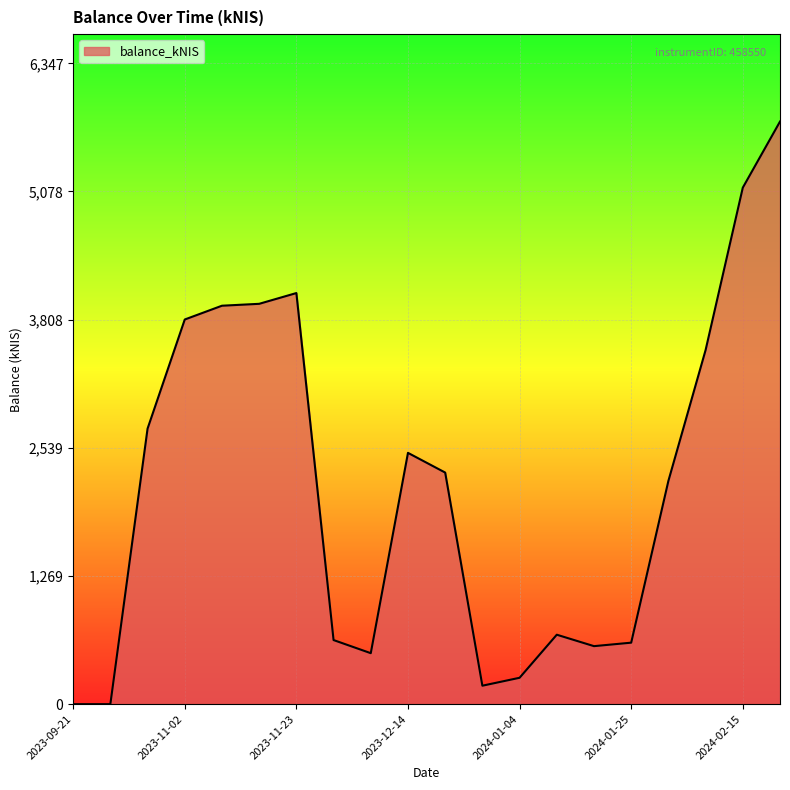

What is the maximum value shown in the chart?

5770.4